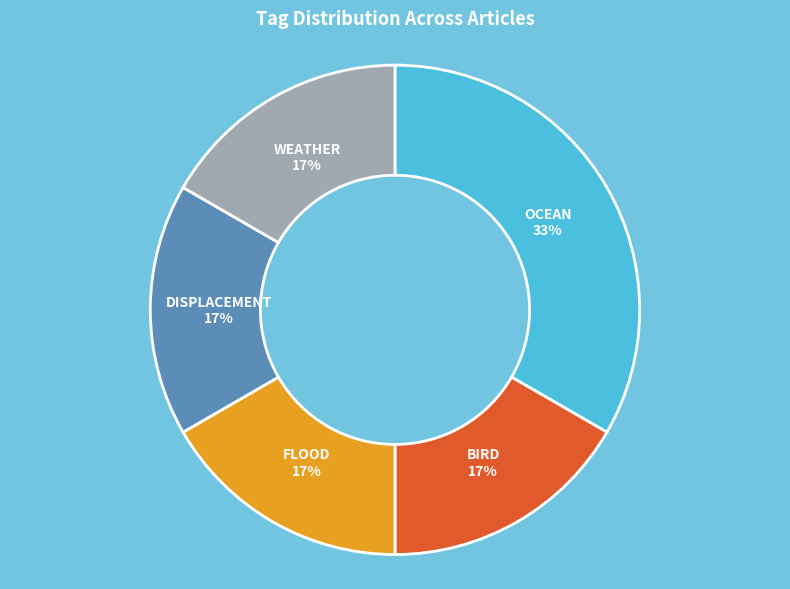

The BIRD slice represents 7% of the pie. True or false?

False